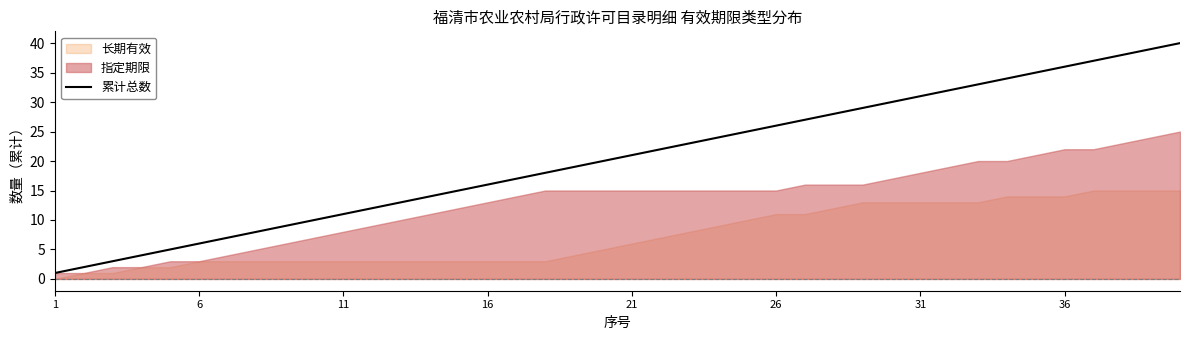

Is it true that 累计总数 equals 11 at 6?

False